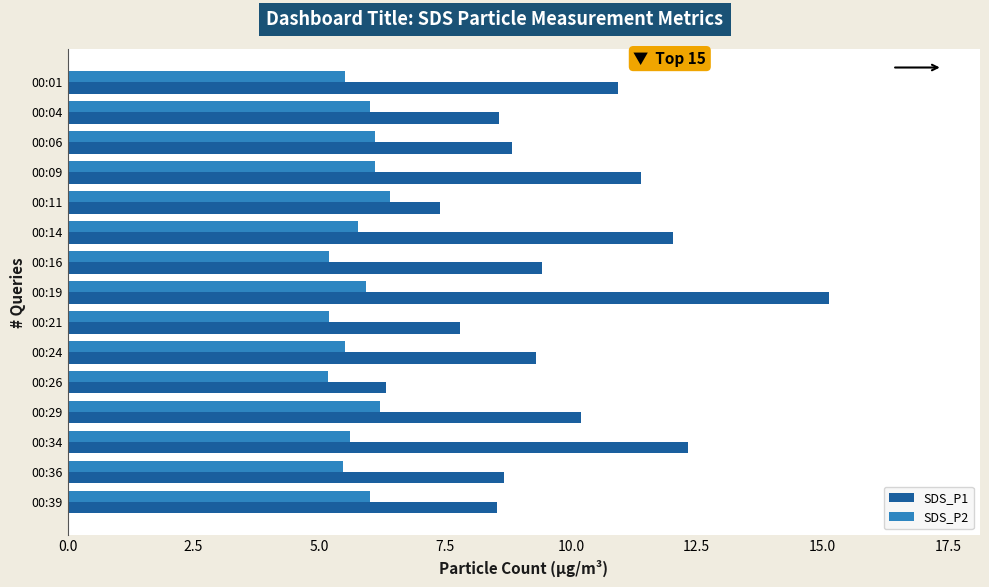

True or false: SDS_P2 has a value of 5.2 at 00:26.

True